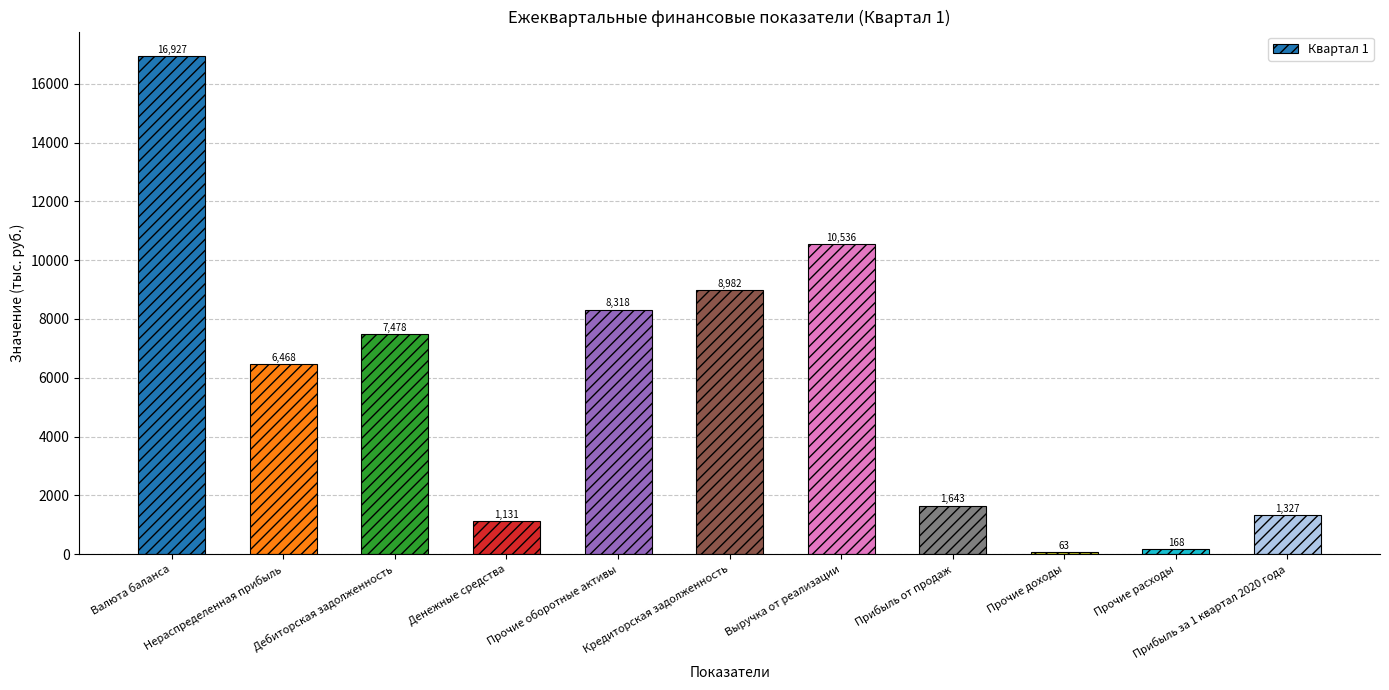

Rank the categories by value from lowest to highest.

Прочие доходы, Прочие расходы, Денежные средства, Прибыль за 1 квартал 2020 года, Прибыль от продаж, Нераспределенная прибыль, Дебиторская задолженность, Прочие оборотные активы, Кредиторская задолженность, Выручка от реализации, Валюта баланса